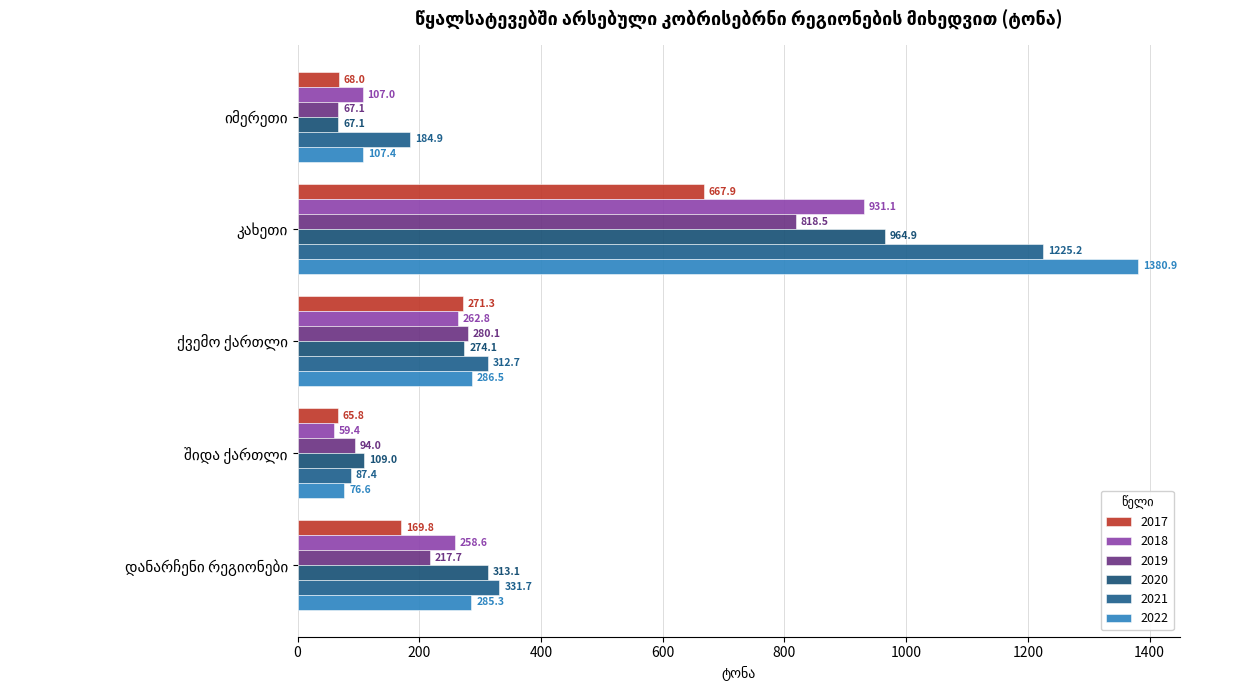

How many series are shown in this chart?

6